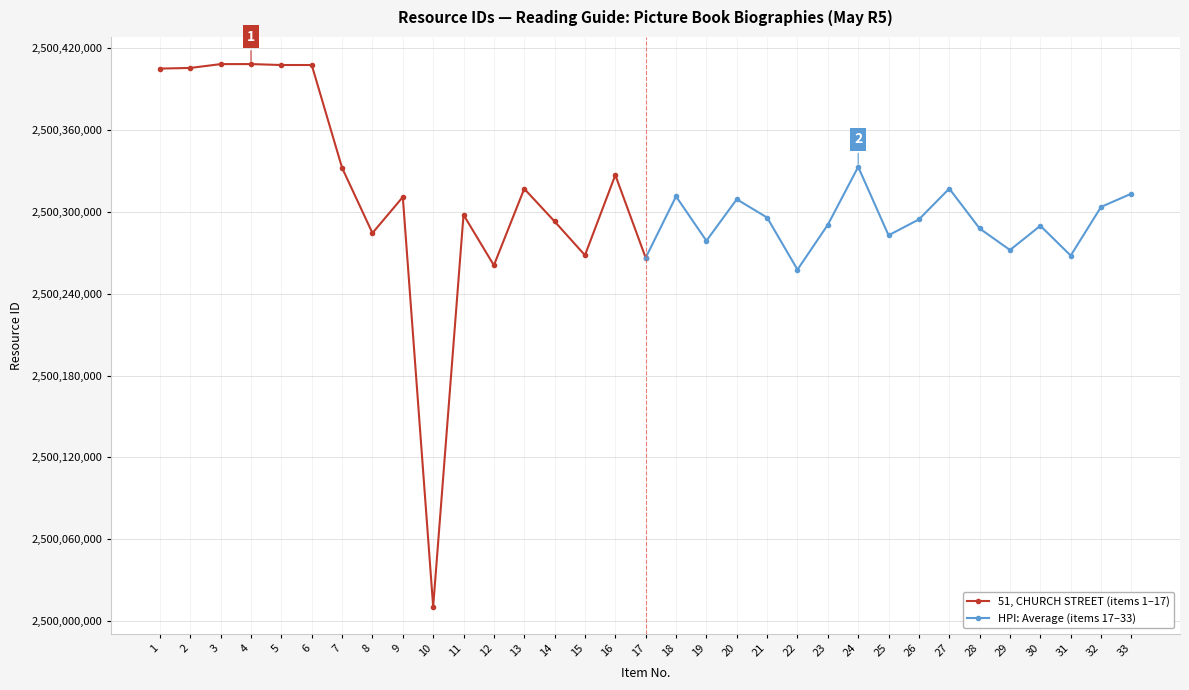

The value of 51, CHURCH STREET (items 1–17) at 10 is 2500010612. True or false?

True